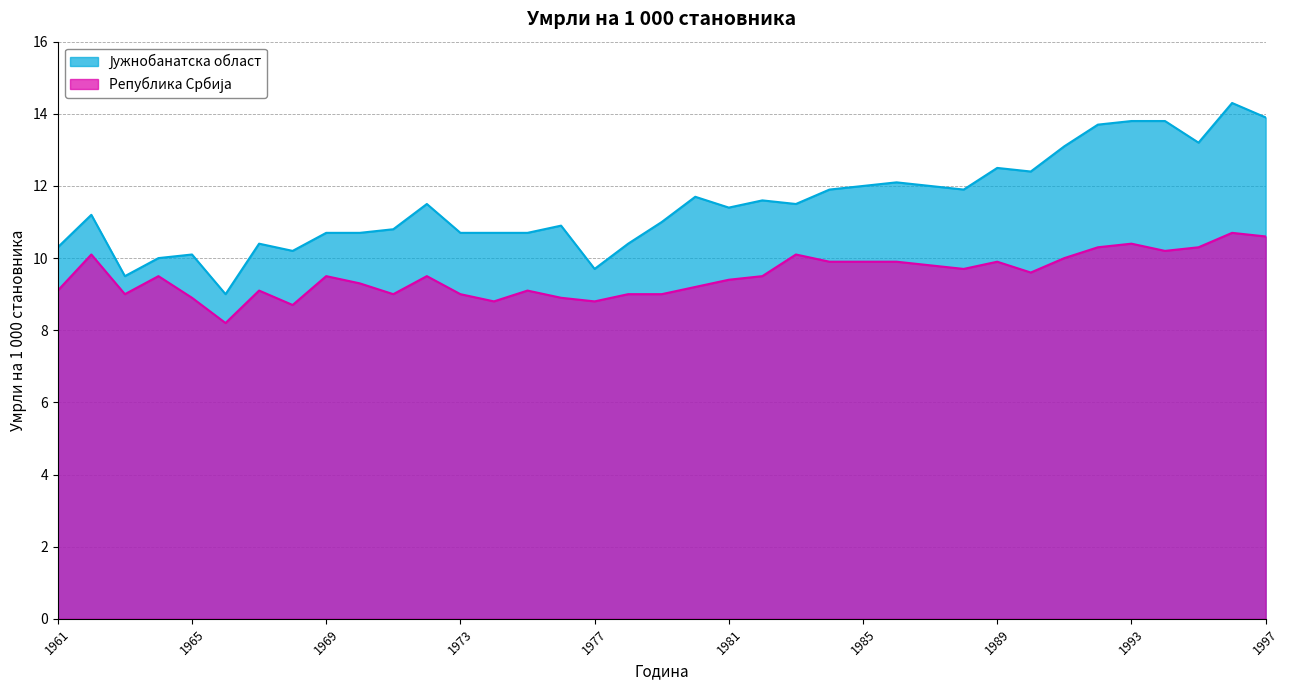

In Република Србија, how many points are higher than both neighbors (excluding endpoints)?

10